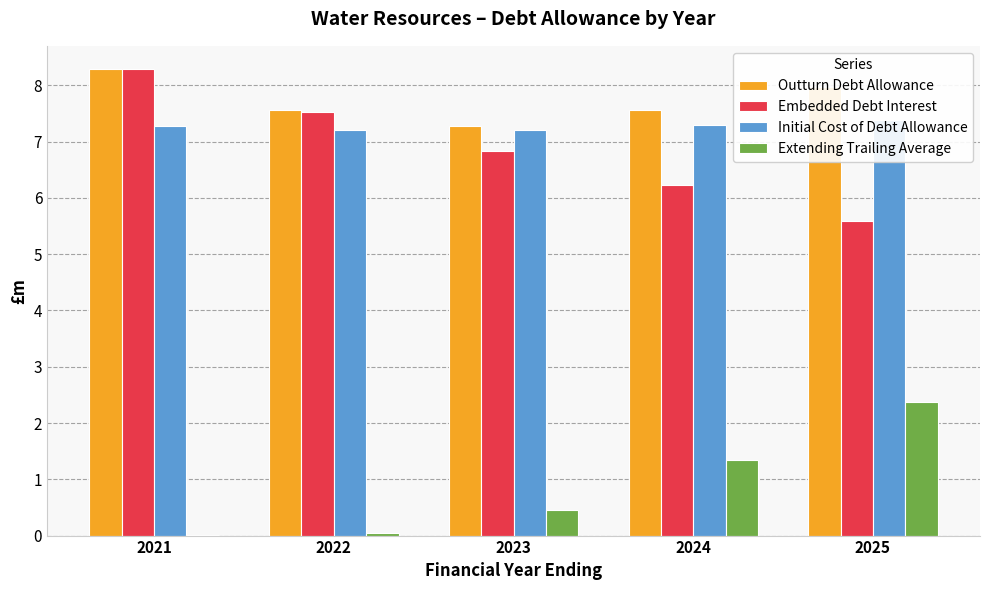

Count the number of data series in this chart.

4